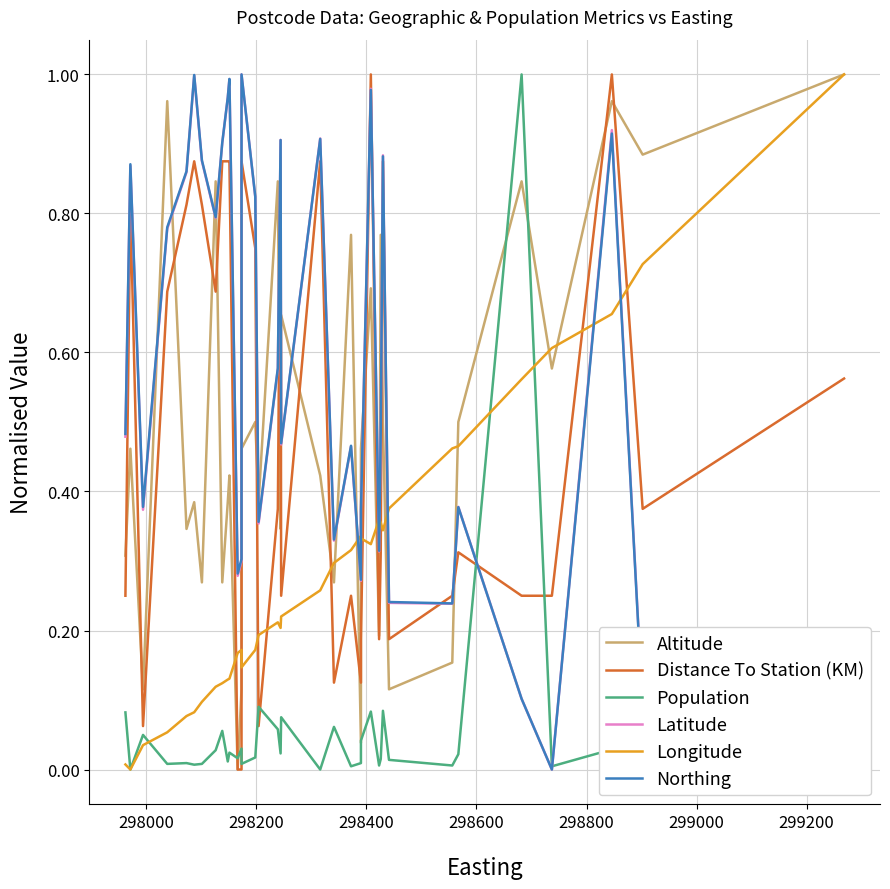

Which series has the largest range (max minus min)?

Altitude